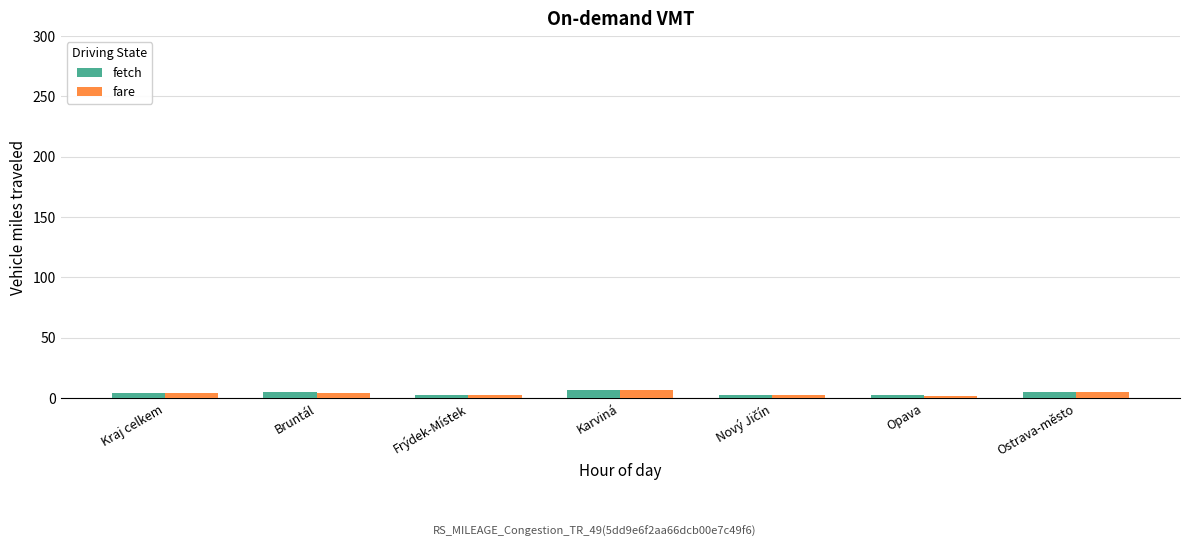

What is the greatest value displayed?

6.9